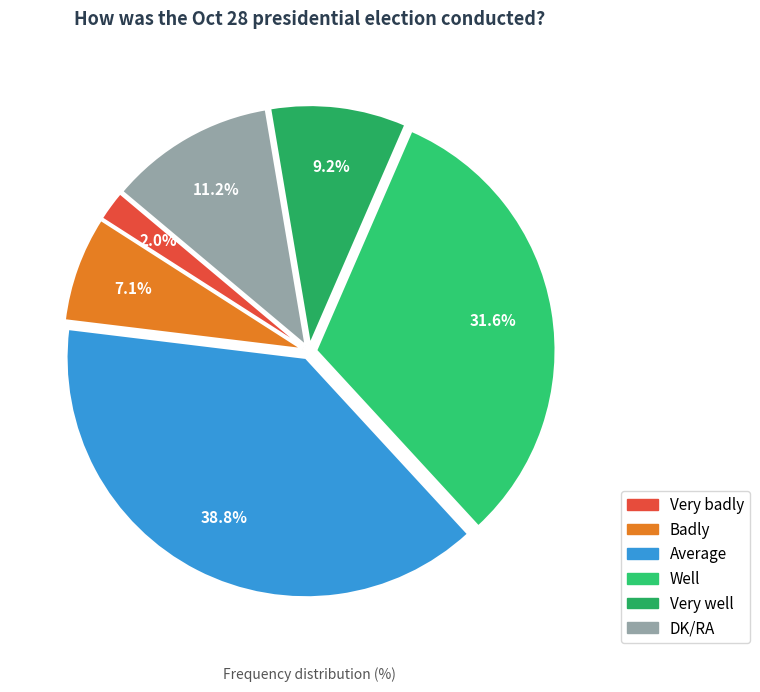

Which has a higher value, Badly or Well?

Well